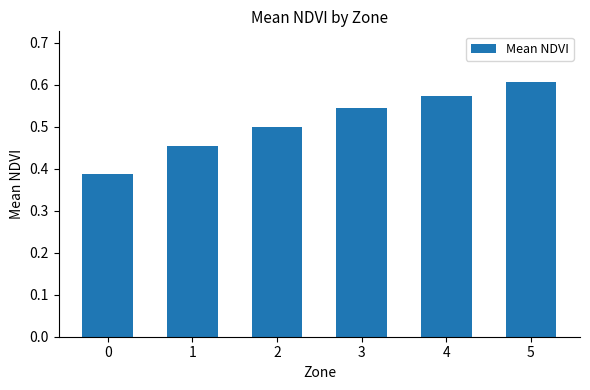

List the labels in order of value, largest first.

5, 4, 3, 2, 1, 0